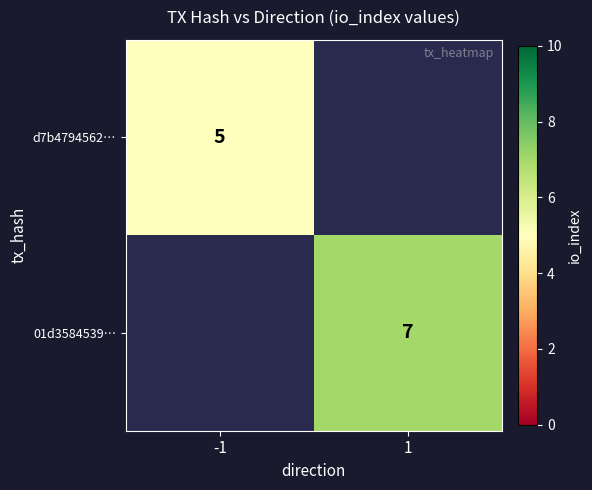

True or false: d7b4794562… has a value of 5 at -1.

True